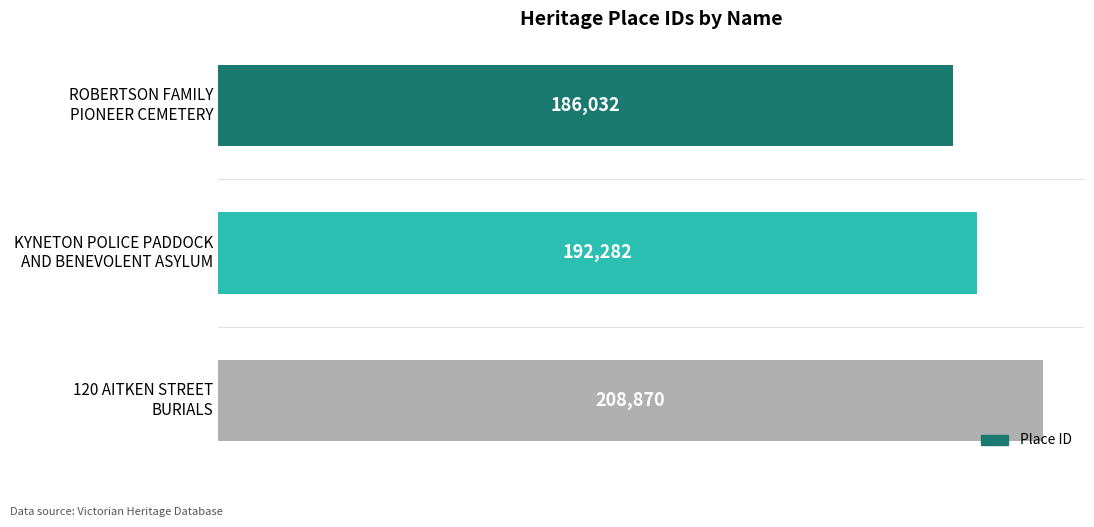

How many values are between 186032 and 208870?

3